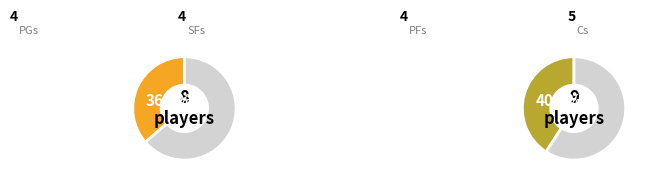

What is the ratio of the value at SF to the value at PF?

1.0